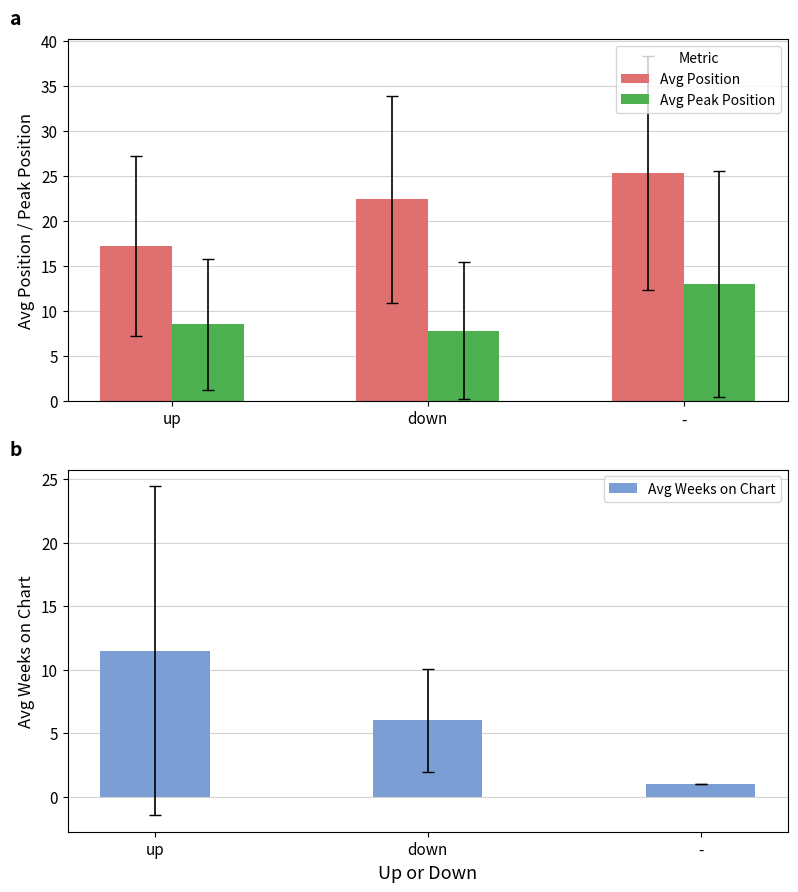

What are all the series names shown in the legend?

Avg Position, Avg Peak Position, Avg Weeks on Chart